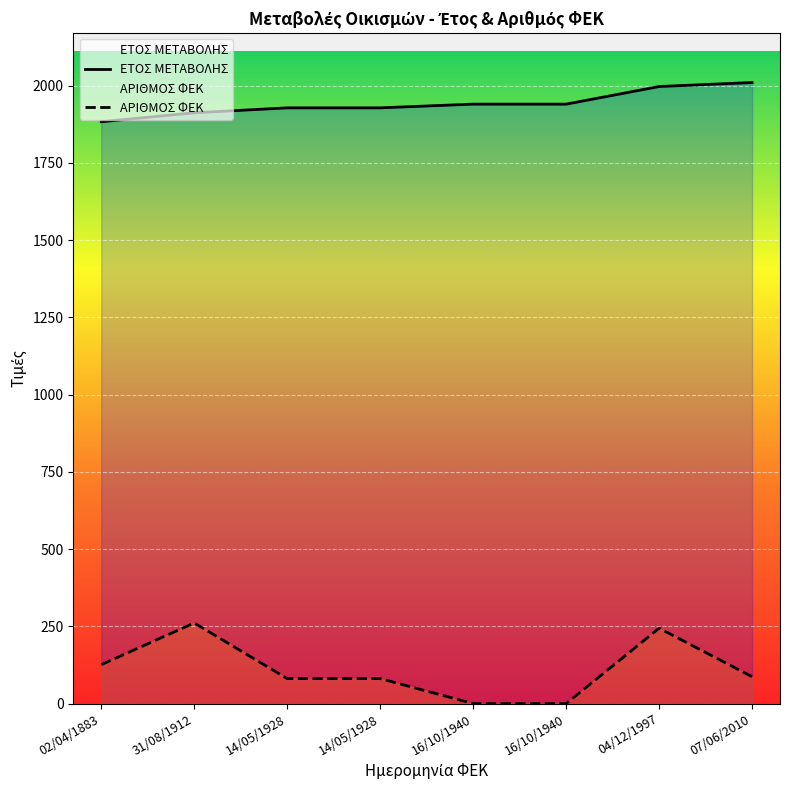

What is the sum of the ΑΡΙΘΜΟΣ ΦΕΚ values at 14/05/1928 and 04/12/1997?

325